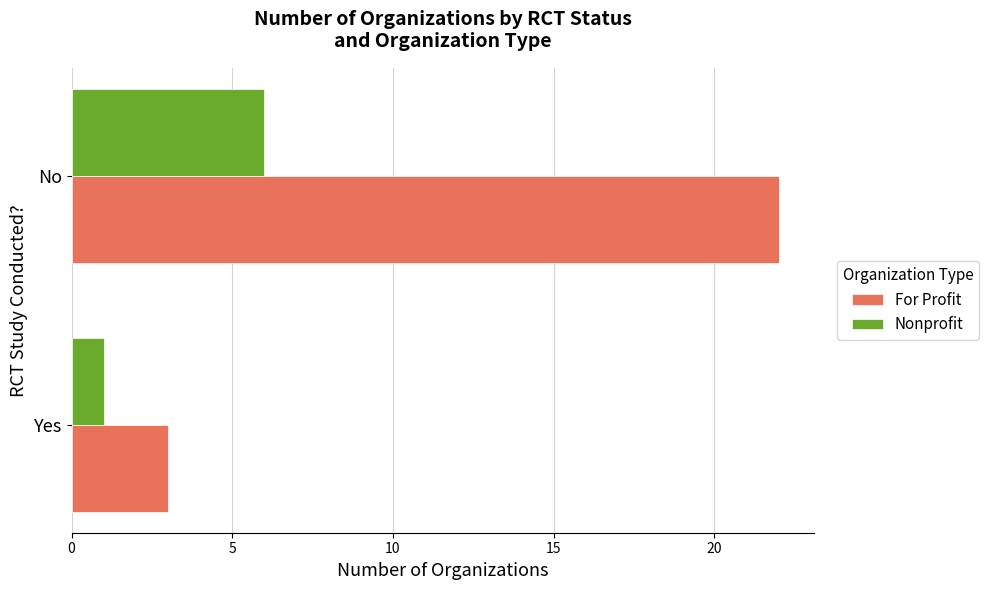

At which category is the sum across all series the highest?

No